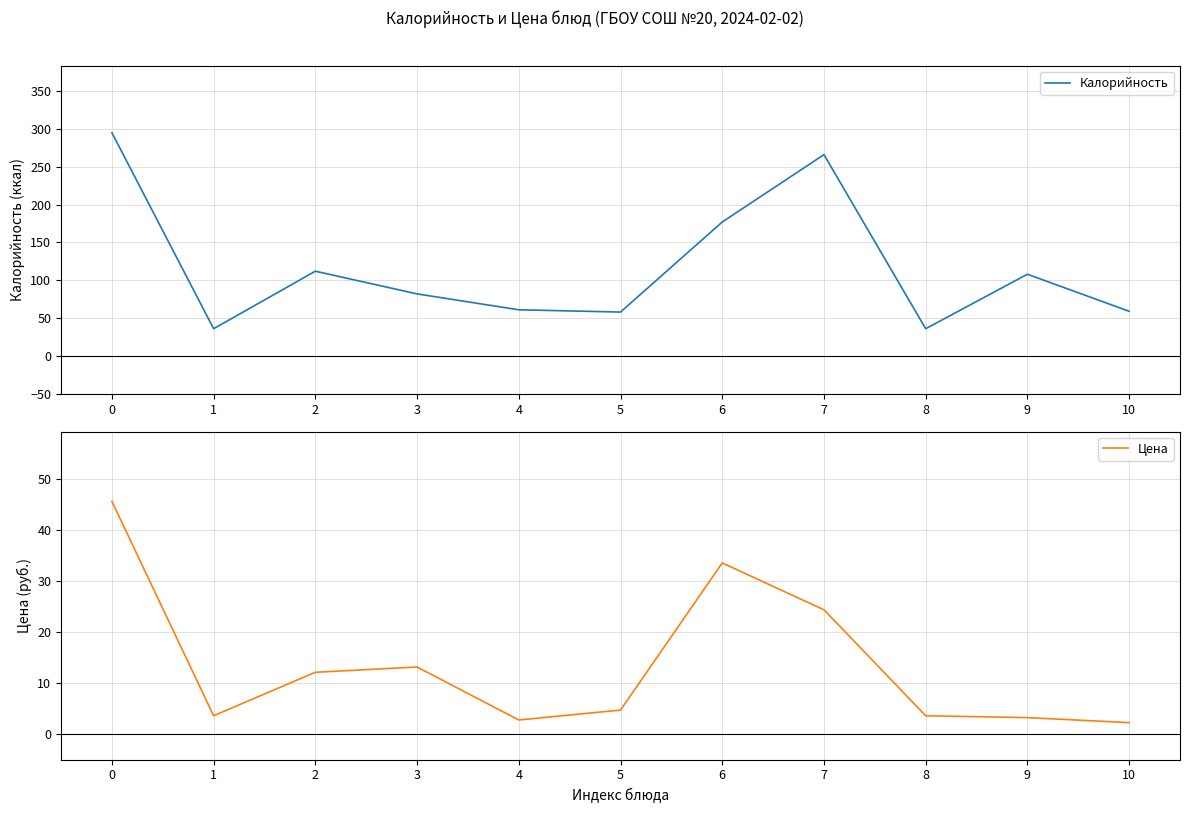

The value of Цена at 3 is 13.2. True or false?

True